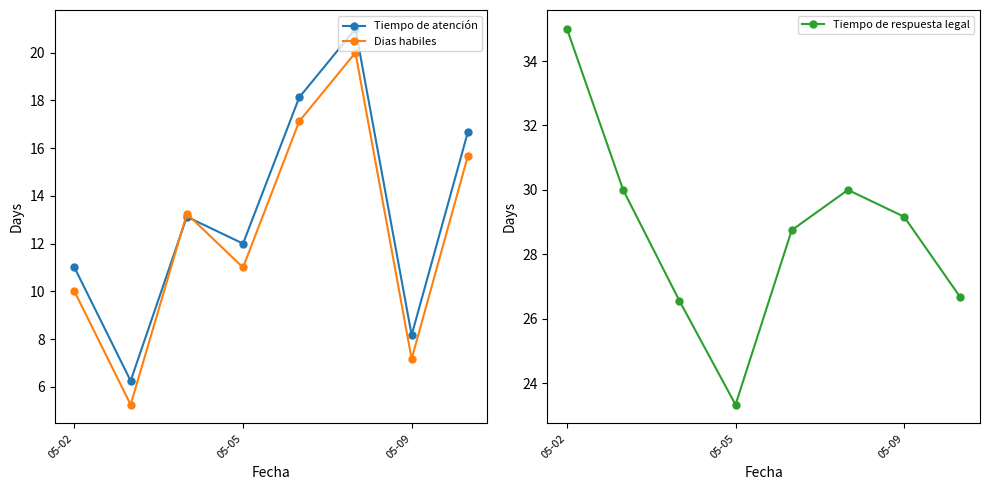

What is the label of the 3rd point from the right?

5